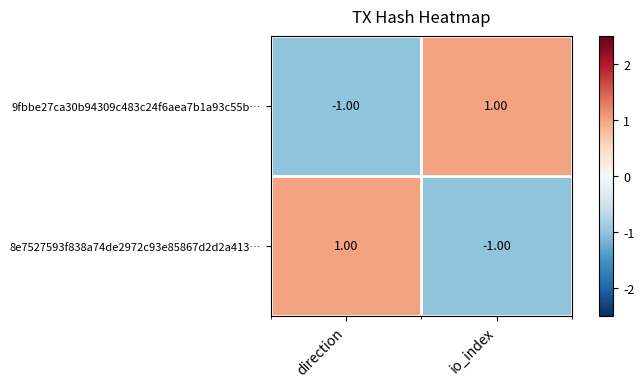

Which category has the lowest value in the 9fbbe27ca30b94309c483c24f6aea7b1a93c55b… series?

direction